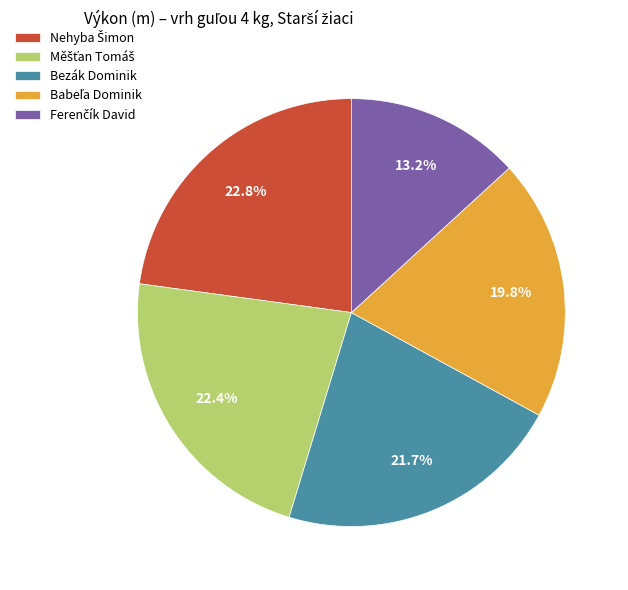

Does any single category account for the majority?

No